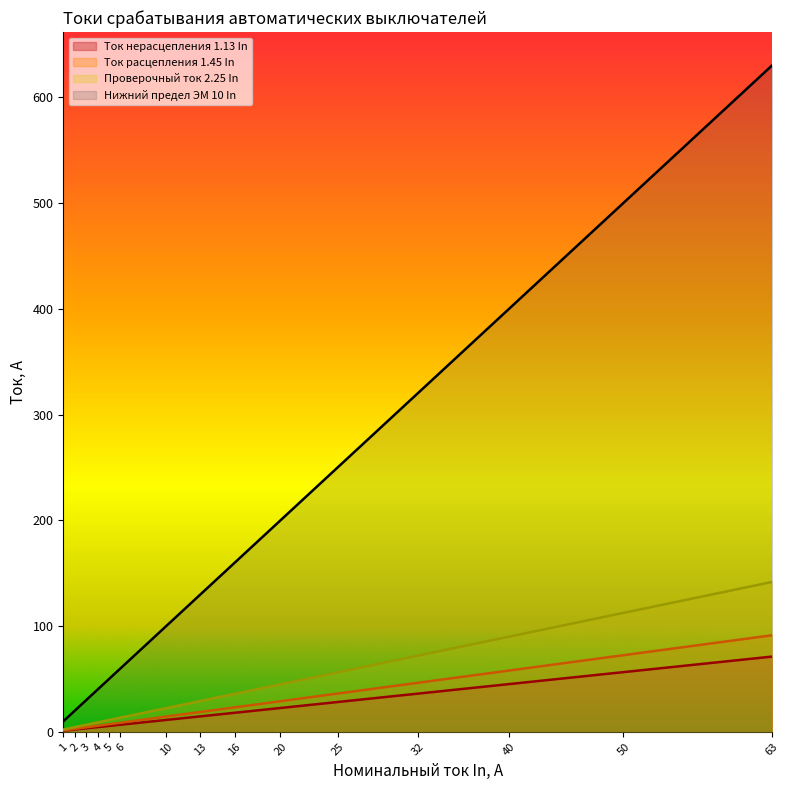

Which series has the widest spread of values?

Нижний предел ЭМ 10 In